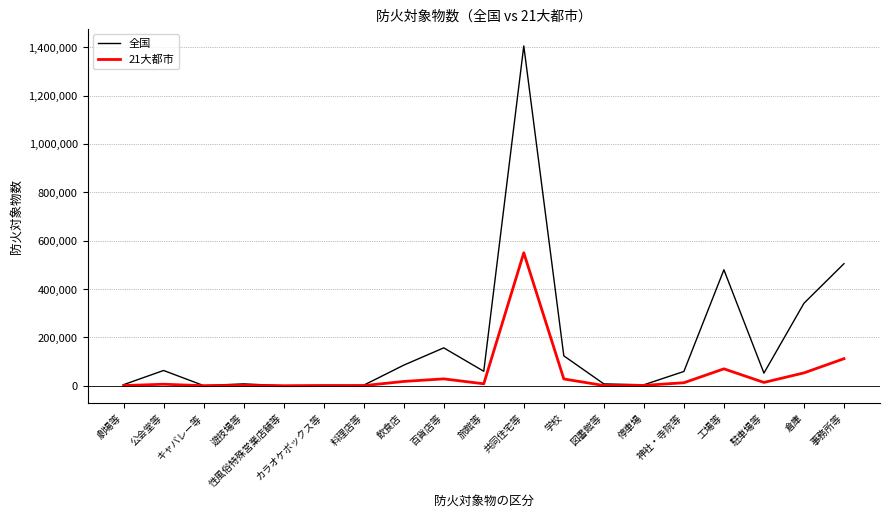

What value does the 全国 series have at 停車場?

3922